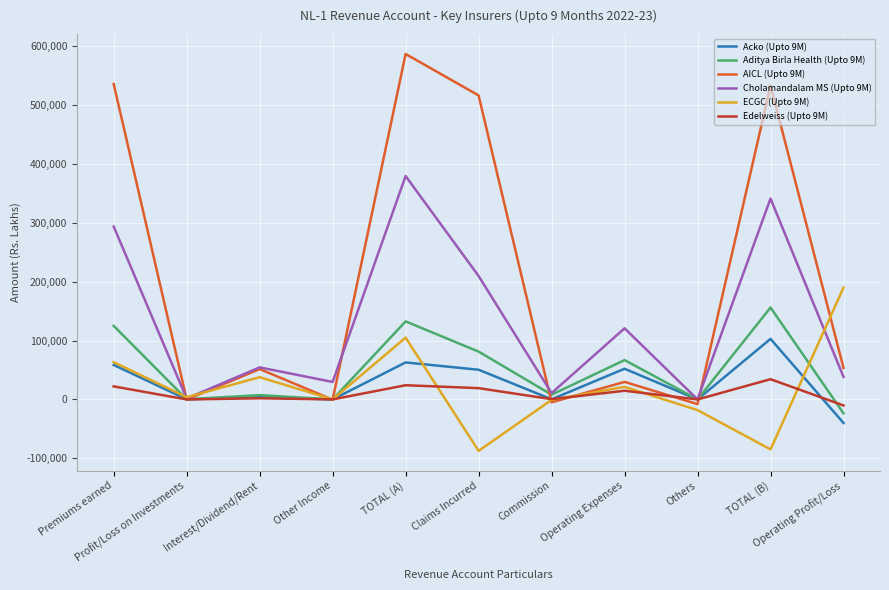

What is the highest value of the Aditya Birla Health (Upto 9M) series?

156131.0